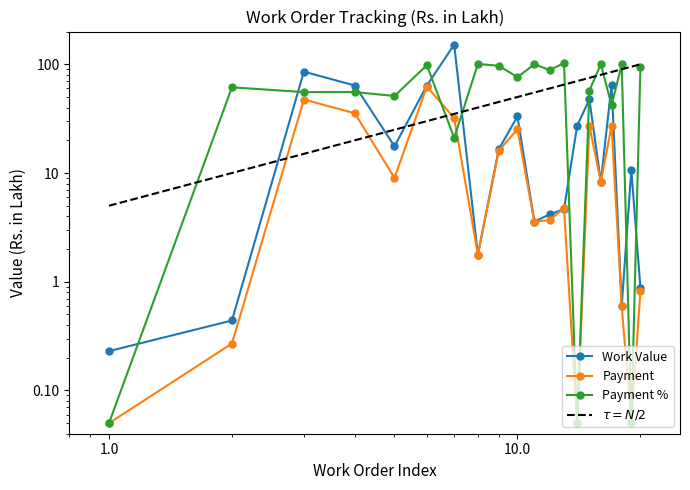

Is this an area chart (filled region under the line)?

No